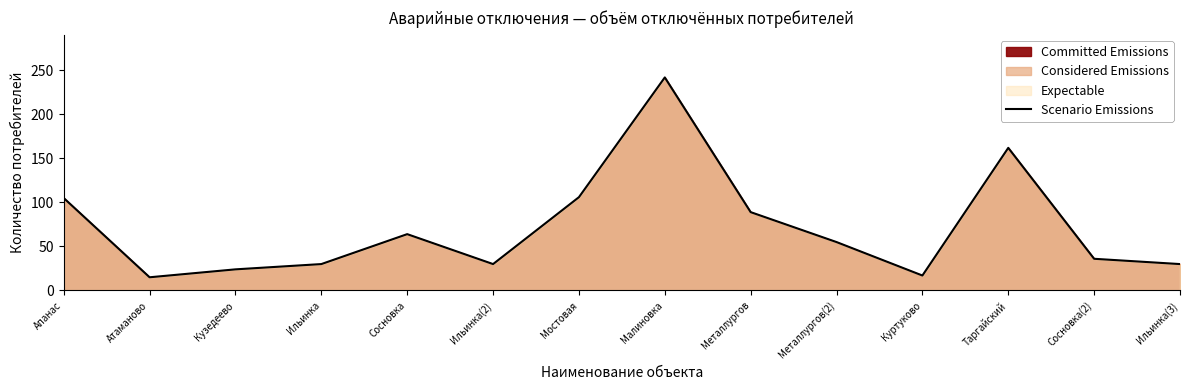

The chart shows a value of 106 at Мостовая. True or false?

True